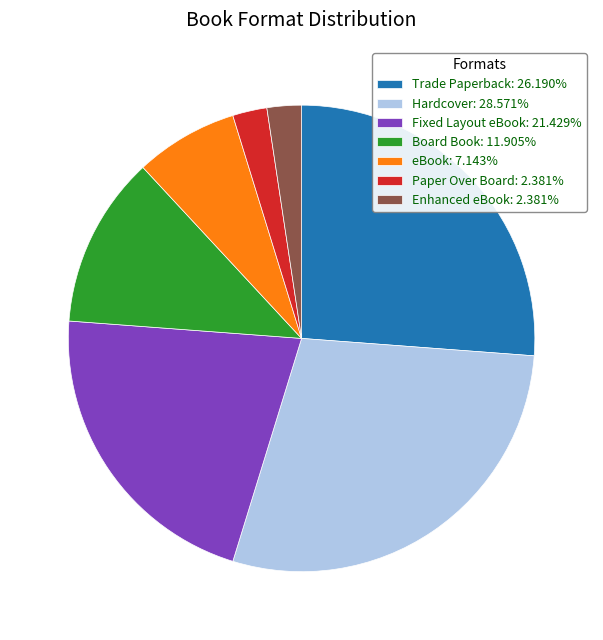

Which category has the biggest portion of the pie?

Hardcover